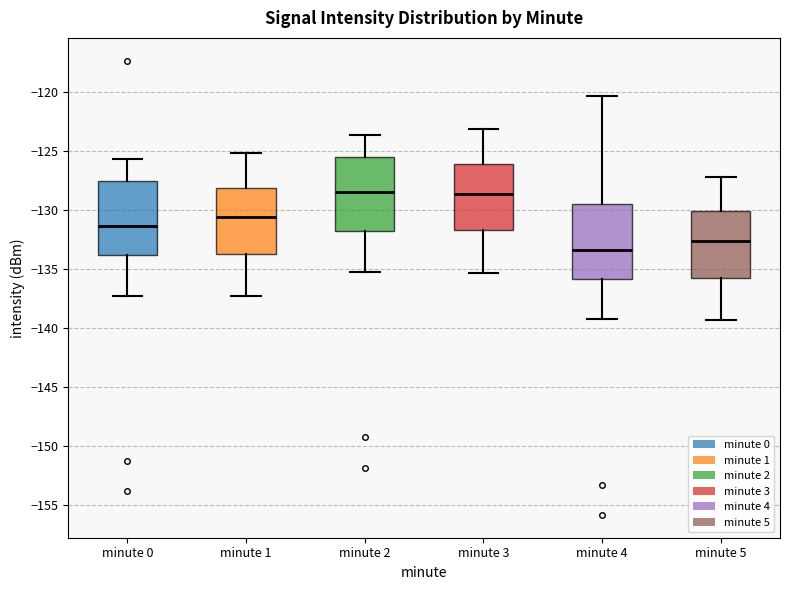

Reading left to right, read every box against the y-axis: the position of its median line, the range the box covers, and the ends of its whiskers. The values are not printed on the chart, so give them approximately, as read against the axis.

minute 0: median -131.5, box -134.0 to -127.5, whiskers -137.5 to -125.5
minute 1: median -130.5, box -134.0 to -128.0, whiskers -137.5 to -125.0
minute 2: median -128.5, box -132.0 to -125.5, whiskers -135.5 to -123.5
minute 3: median -128.5, box -132.0 to -126.0, whiskers -135.5 to -123.0
minute 4: median -133.5, box -136.0 to -129.5, whiskers -139.5 to -120.5
minute 5: median -132.5, box -136.0 to -130.0, whiskers -139.5 to -127.0